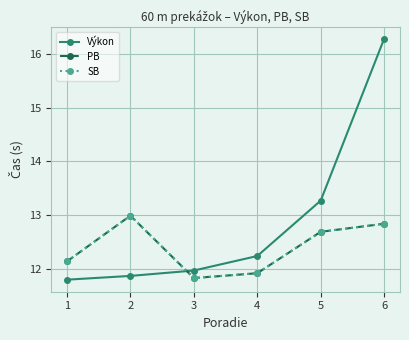

True or false: SB and Výkon intersect in this chart.

True